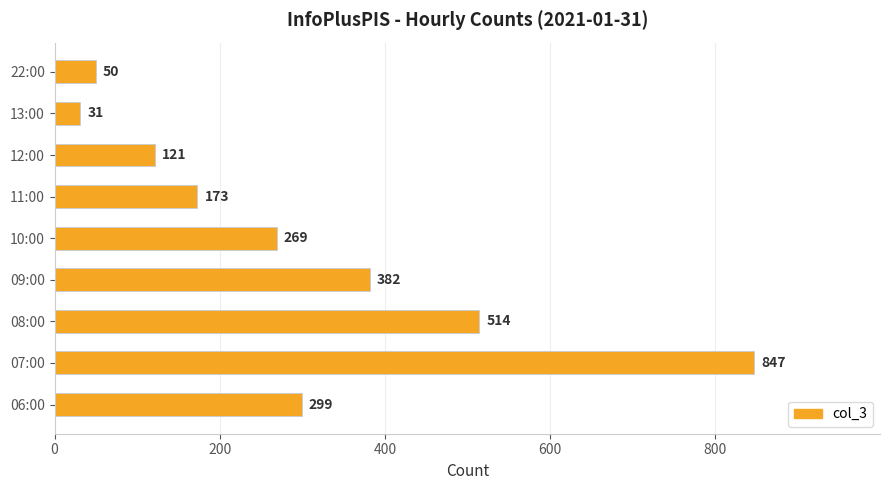

True or false: the data shows 402 at 06:00.

False